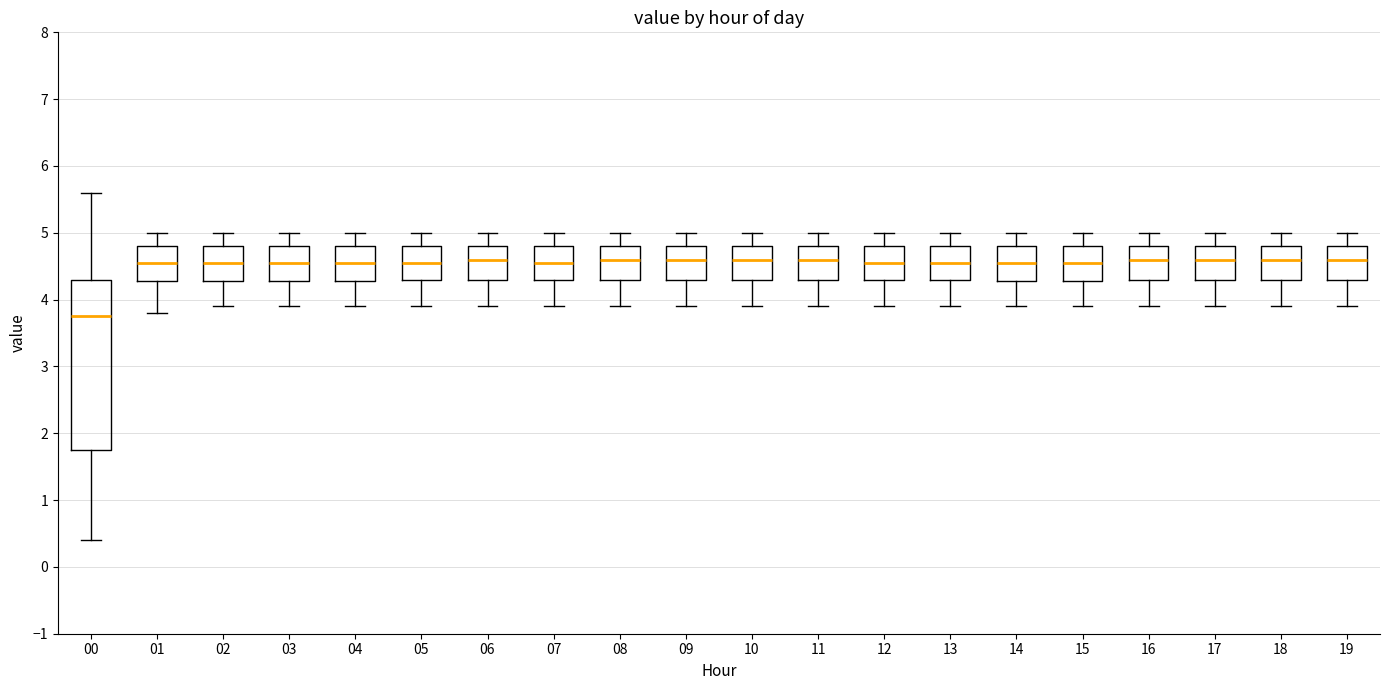

Reading left to right, transcribe this box plot: for each box, give where its median line is, the range the box spans, and where its two whiskers end, as read against the y-axis. The values are not printed on the chart, so give them approximately, as read against the axis.

00: median 3.8, box 1.8 to 4.3, whiskers 0.4 to 5.6
01: median 4.6, box 4.3 to 4.8, whiskers 3.8 to 5.0
02: median 4.6, box 4.3 to 4.8, whiskers 3.9 to 5.0
03: median 4.6, box 4.3 to 4.8, whiskers 3.9 to 5.0
04: median 4.6, box 4.3 to 4.8, whiskers 3.9 to 5.0
05: median 4.6, box 4.3 to 4.8, whiskers 3.9 to 5.0
06: median 4.6, box 4.3 to 4.8, whiskers 3.9 to 5.0
07: median 4.6, box 4.3 to 4.8, whiskers 3.9 to 5.0
08: median 4.6, box 4.3 to 4.8, whiskers 3.9 to 5.0
09: median 4.6, box 4.3 to 4.8, whiskers 3.9 to 5.0
10: median 4.6, box 4.3 to 4.8, whiskers 3.9 to 5.0
11: median 4.6, box 4.3 to 4.8, whiskers 3.9 to 5.0
12: median 4.6, box 4.3 to 4.8, whiskers 3.9 to 5.0
13: median 4.6, box 4.3 to 4.8, whiskers 3.9 to 5.0
14: median 4.6, box 4.3 to 4.8, whiskers 3.9 to 5.0
15: median 4.6, box 4.3 to 4.8, whiskers 3.9 to 5.0
16: median 4.6, box 4.3 to 4.8, whiskers 3.9 to 5.0
17: median 4.6, box 4.3 to 4.8, whiskers 3.9 to 5.0
18: median 4.6, box 4.3 to 4.8, whiskers 3.9 to 5.0
19: median 4.6, box 4.3 to 4.8, whiskers 3.9 to 5.0